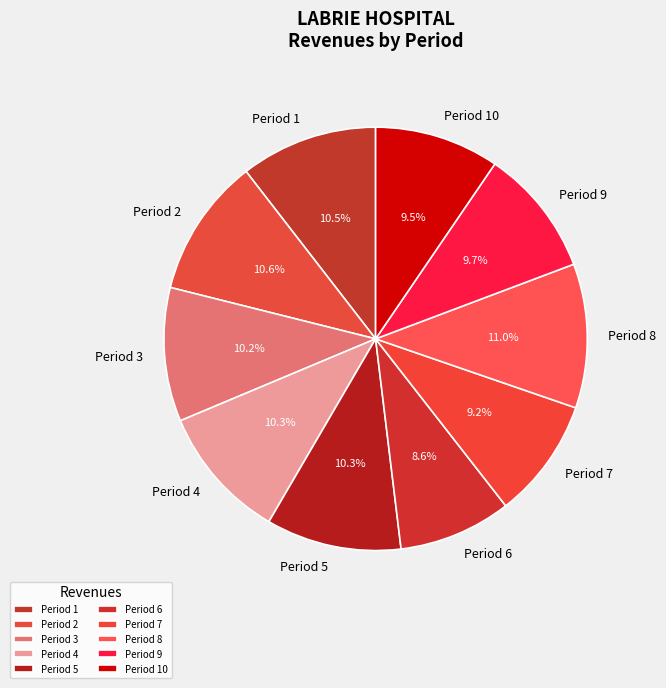

What is the total percentage of Period 7 and Period 10?

18.7%